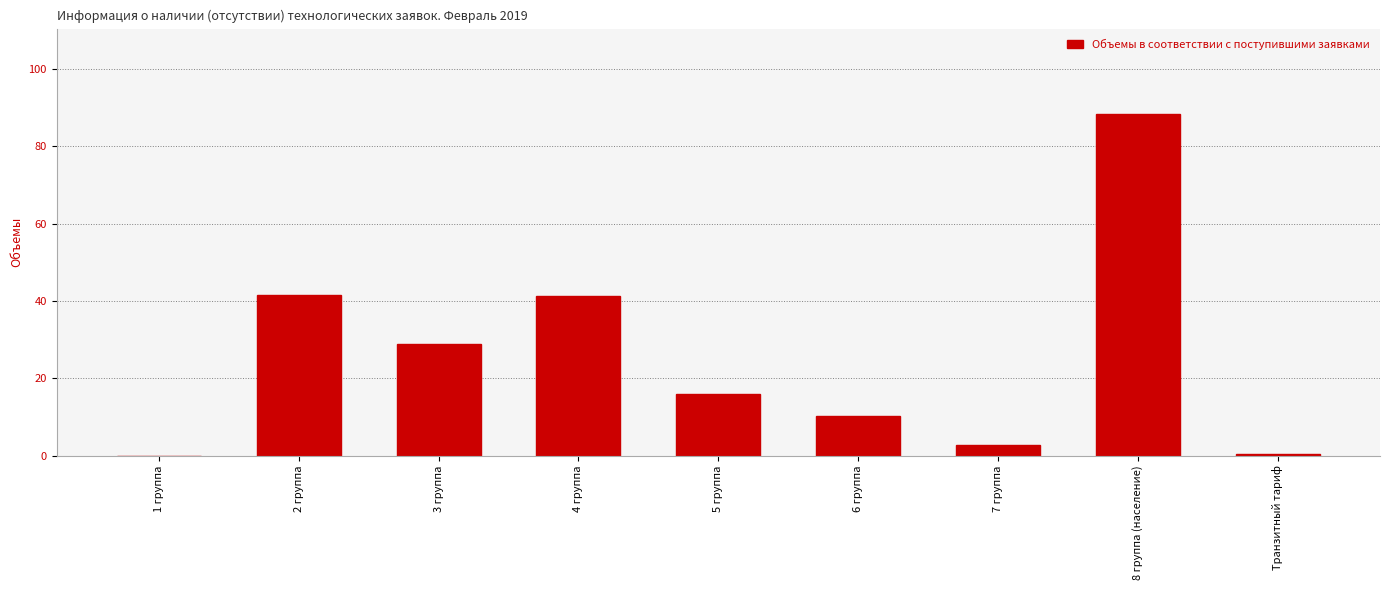

Is it true that the value at 3 группа is 9.5?

False